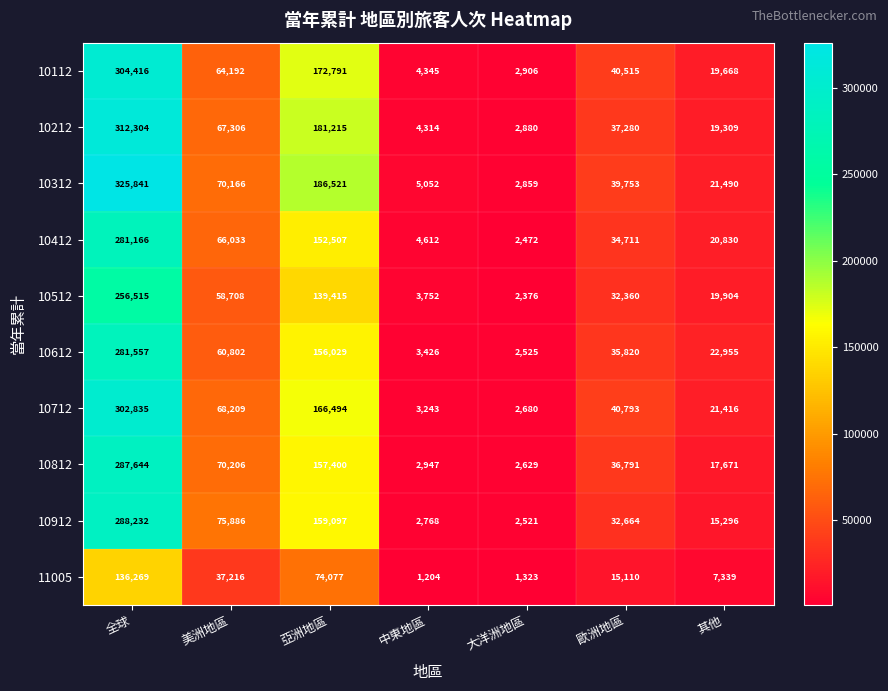

What is the difference between the 10212 values at 美洲地區 and 亞洲地區?

113909